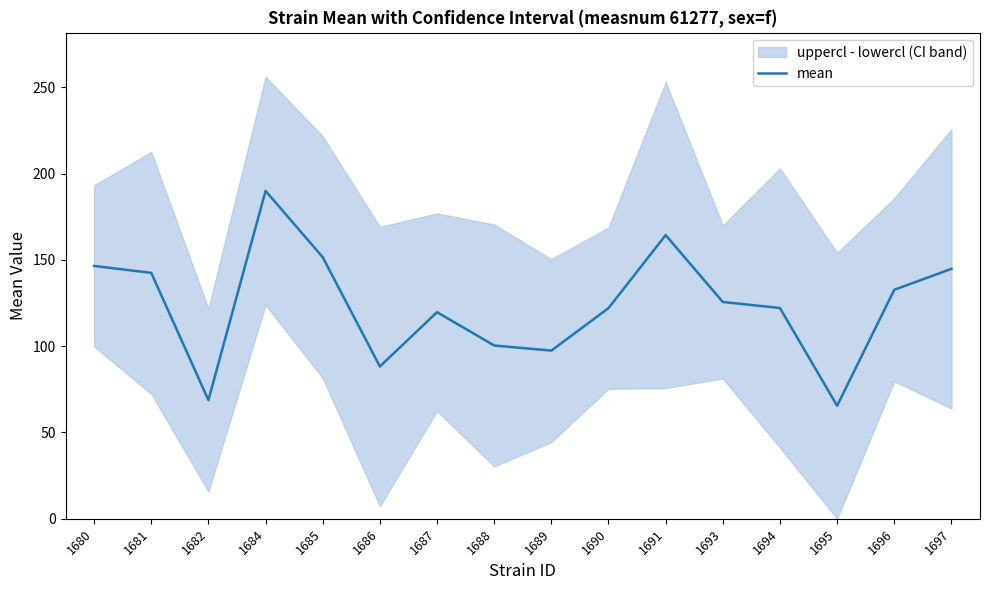

Where is the data nearest to the value 127?

1693